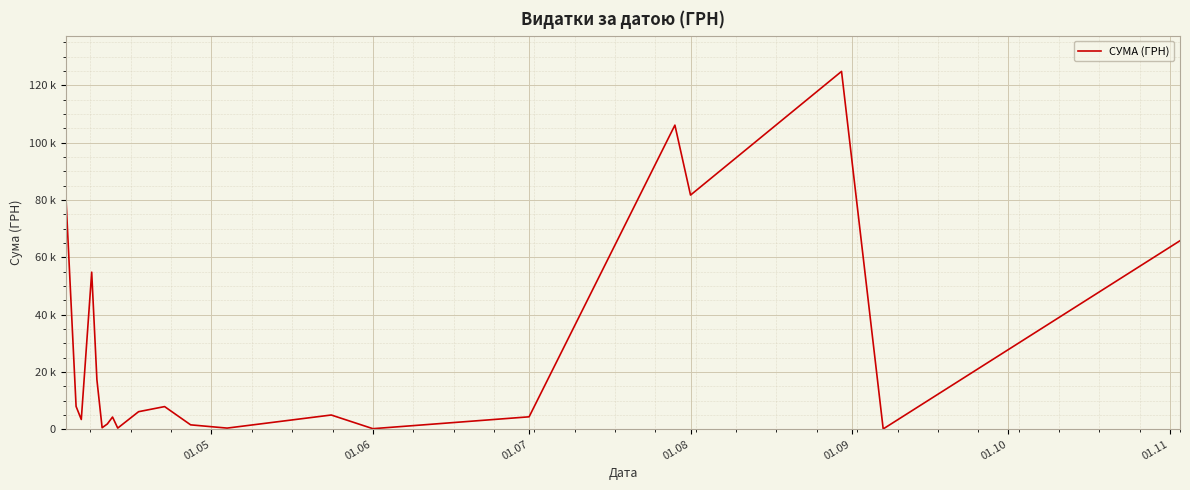

True or false: the data has more than 2 interior local peaks.

True